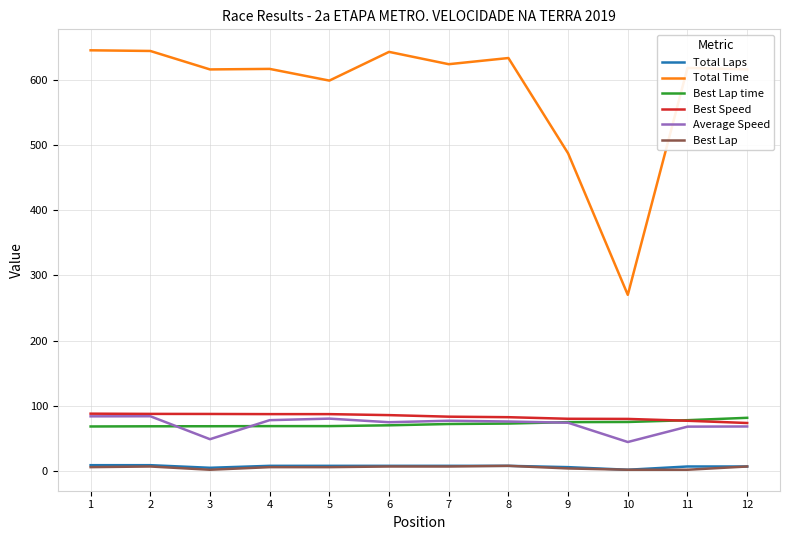

Which series has the largest range (max minus min)?

Total Time